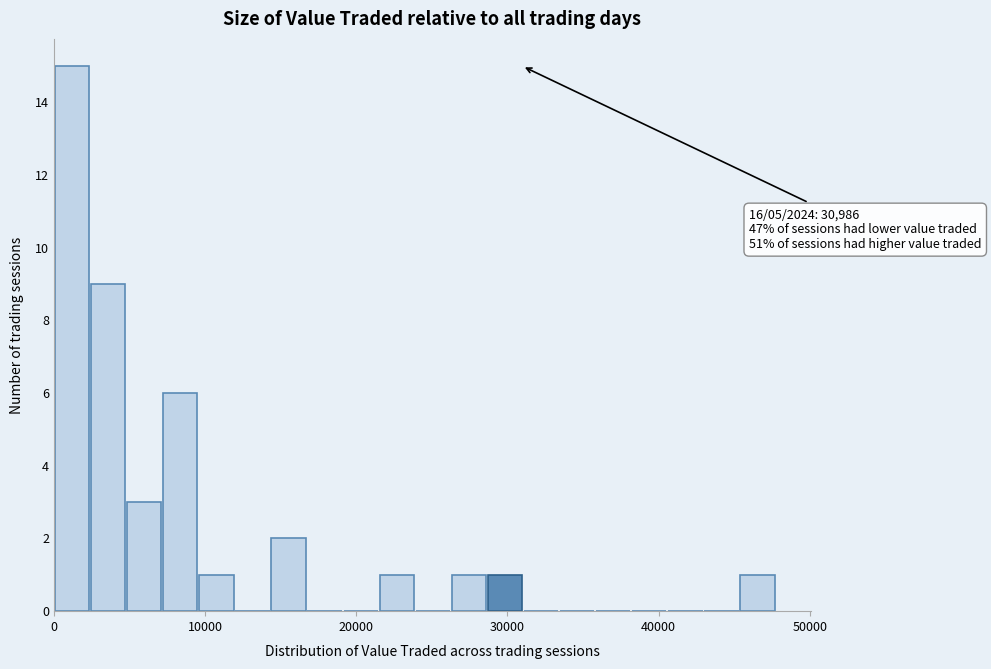

Around what value on the x-axis is the tallest bar? Give the approximate position of its centre, as read against the axis.

1000